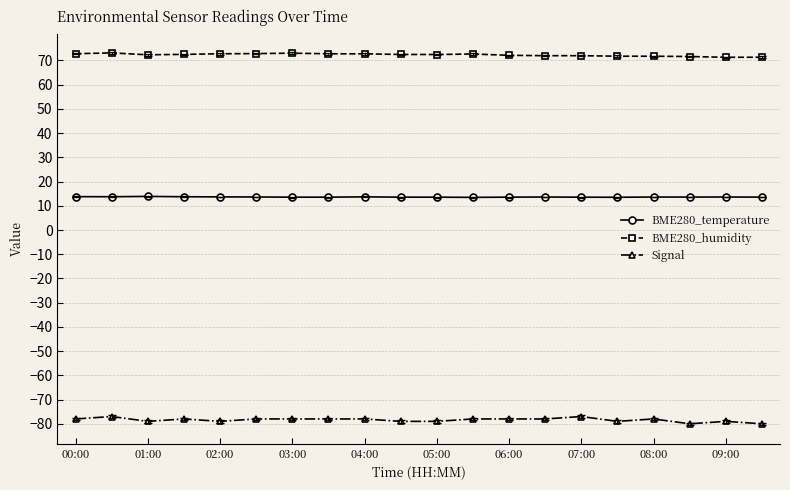

Rank the series by their average value, from lowest to highest.

Signal, BME280_temperature, BME280_humidity